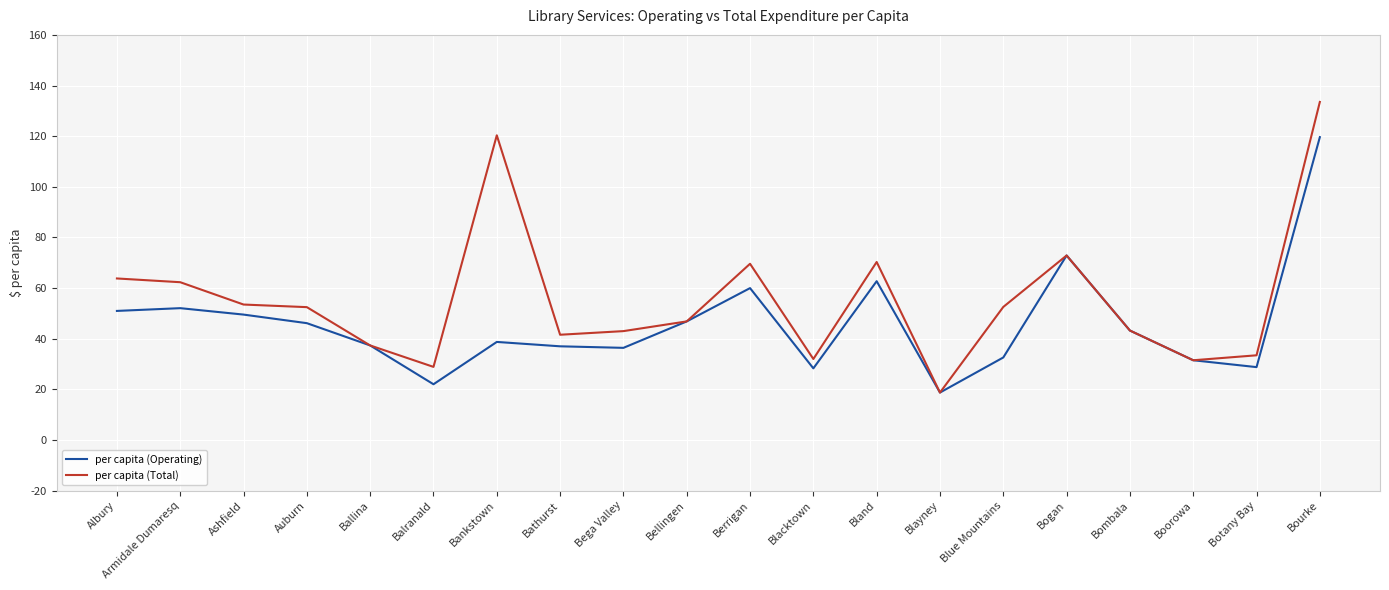

True or false: per capita (Total) has a value of 11.2 at Blayney.

False